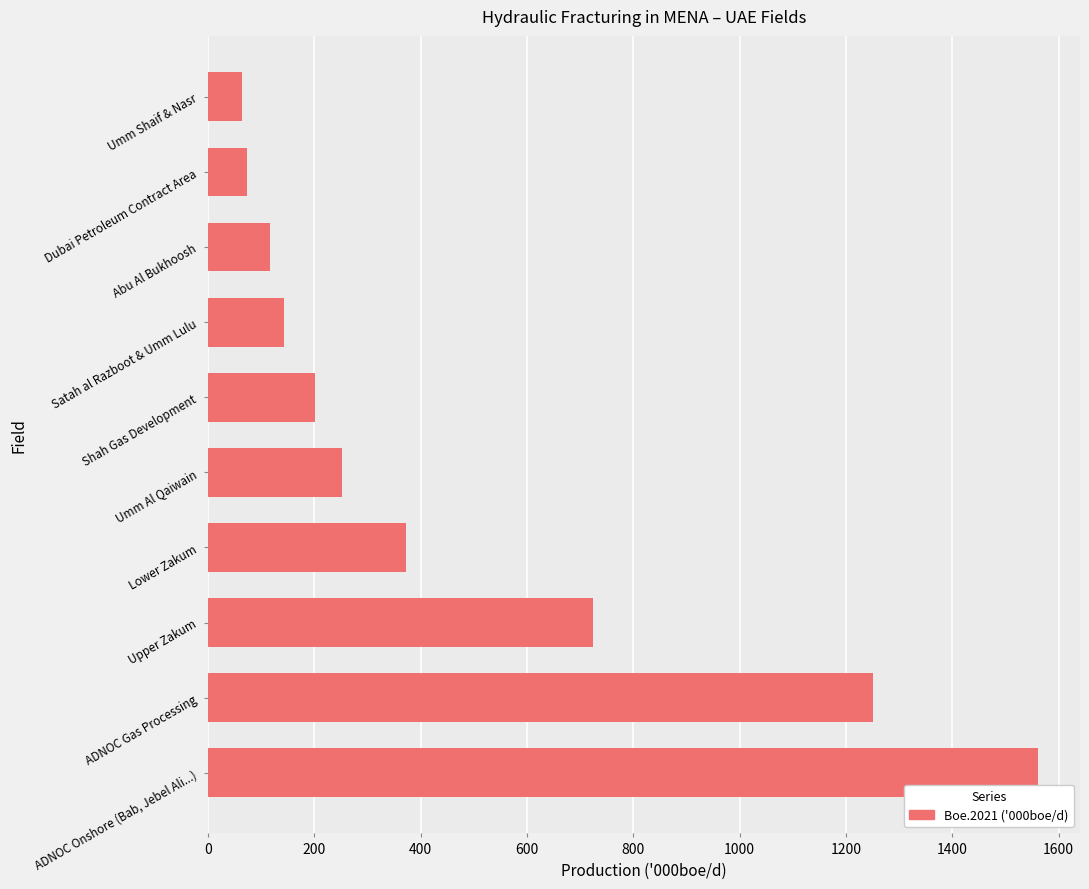

The value at Shah Gas Development is 264.6. True or false?

False